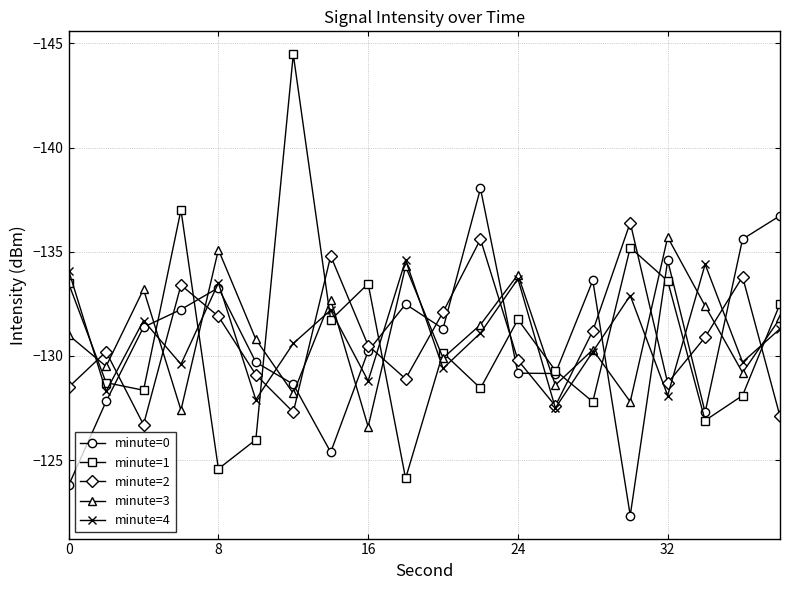

Is this an area chart (filled region under the line)?

No